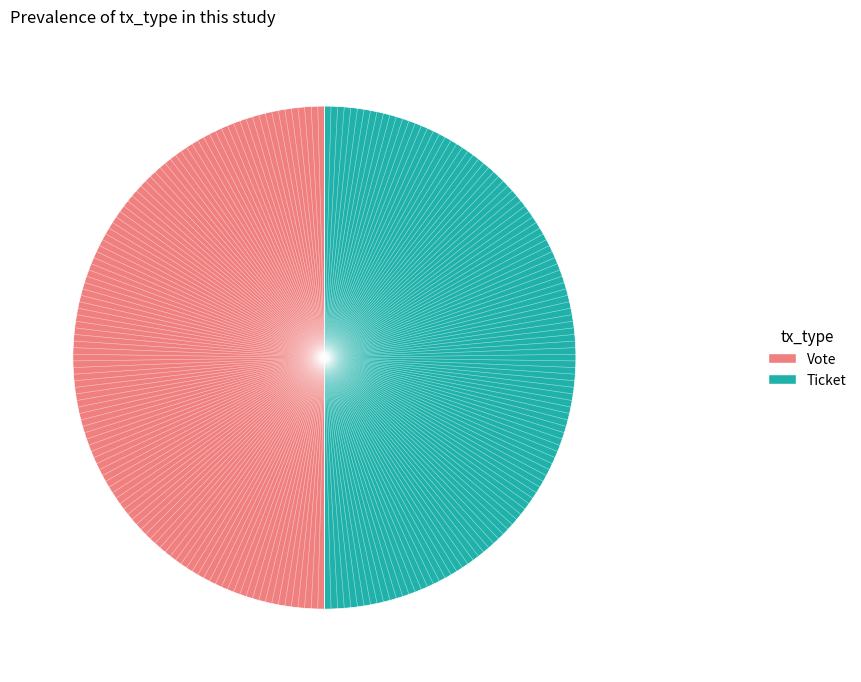

Combined, do Vote and Ticket account for over 50%?

Yes